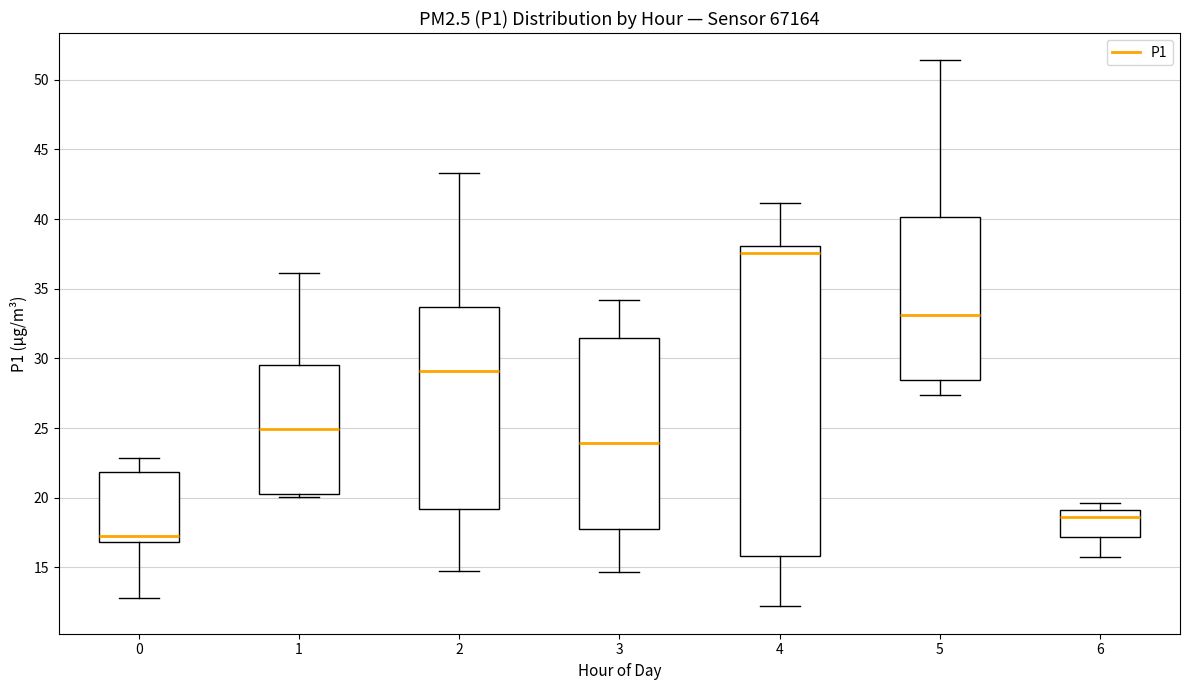

Which box is the tallest, from its lower edge to its upper edge?

4